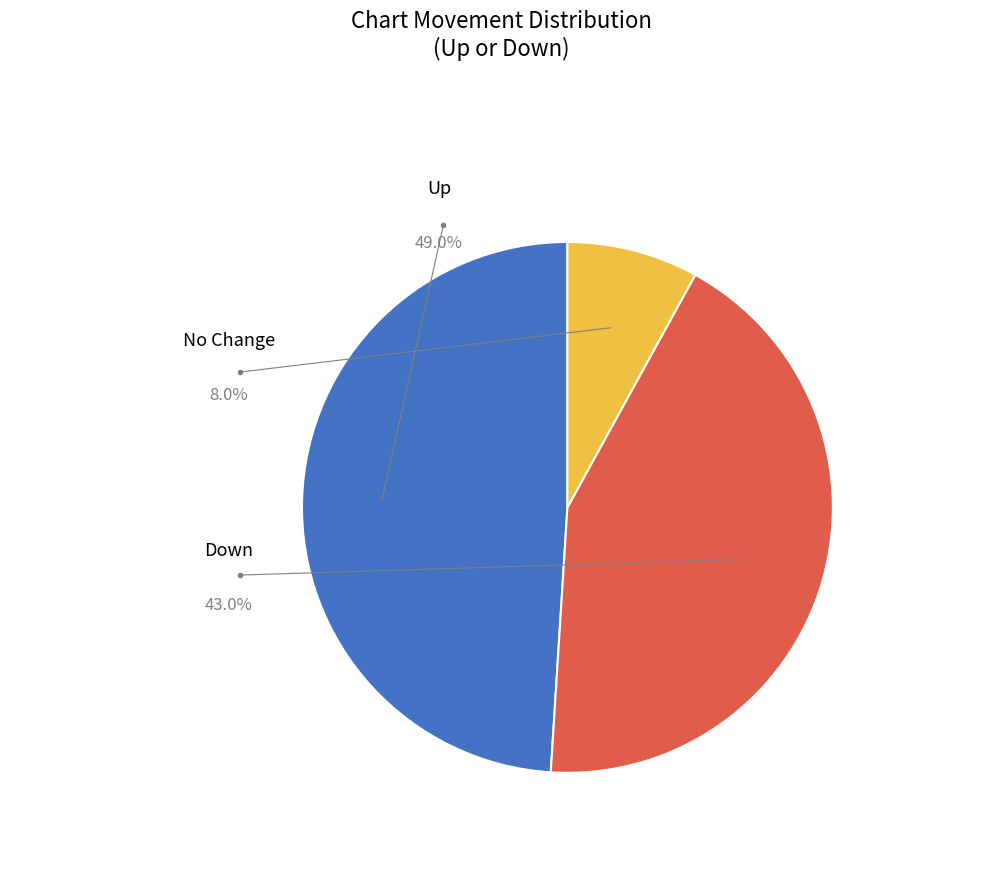

Count the number of slices in the pie.

3